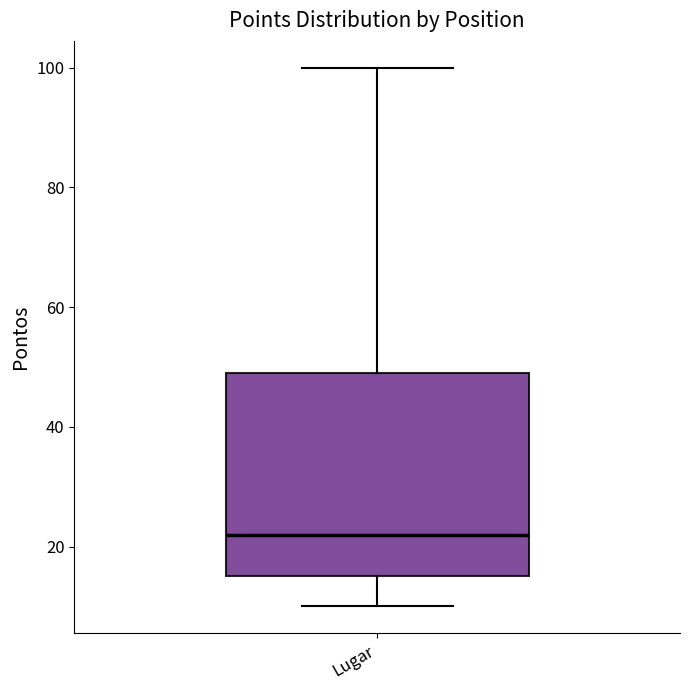

Where is the lower edge of the box for Lugar on the y-axis? The values are not printed on the chart, so give them approximately, as read against the axis.

16